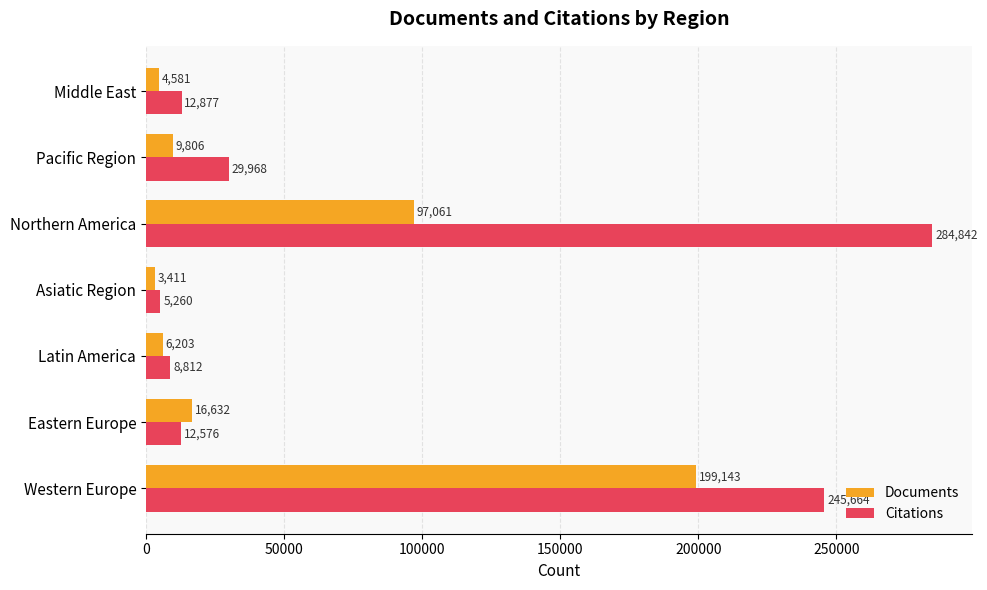

What are all the series names shown in the legend?

Documents, Citations